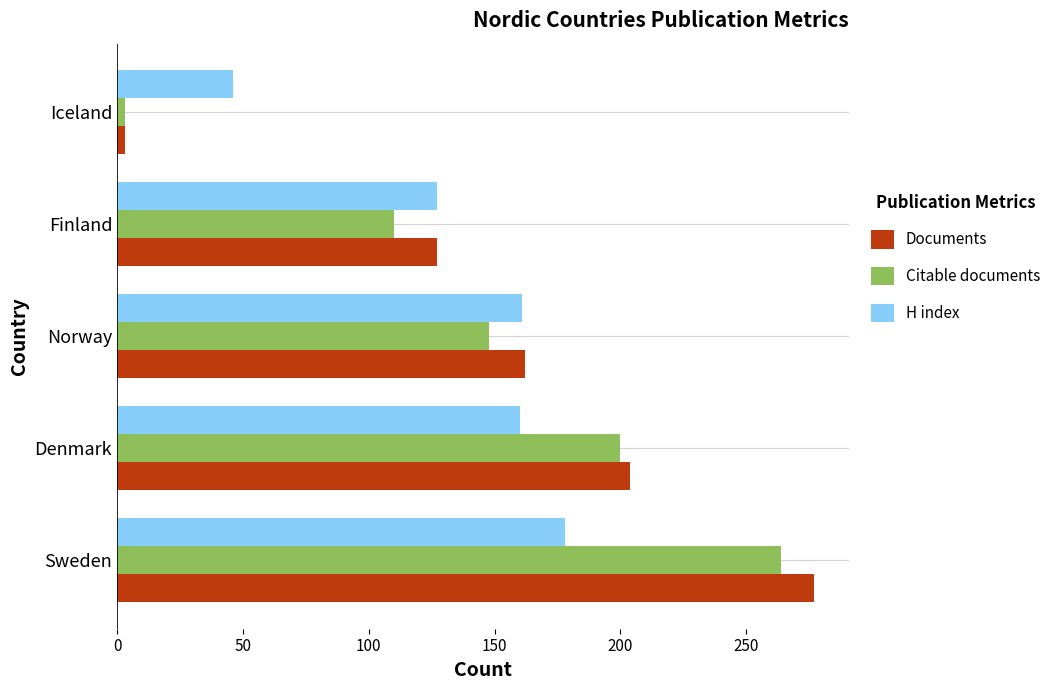

True or false: Citable documents has a value of 148 at Norway.

True